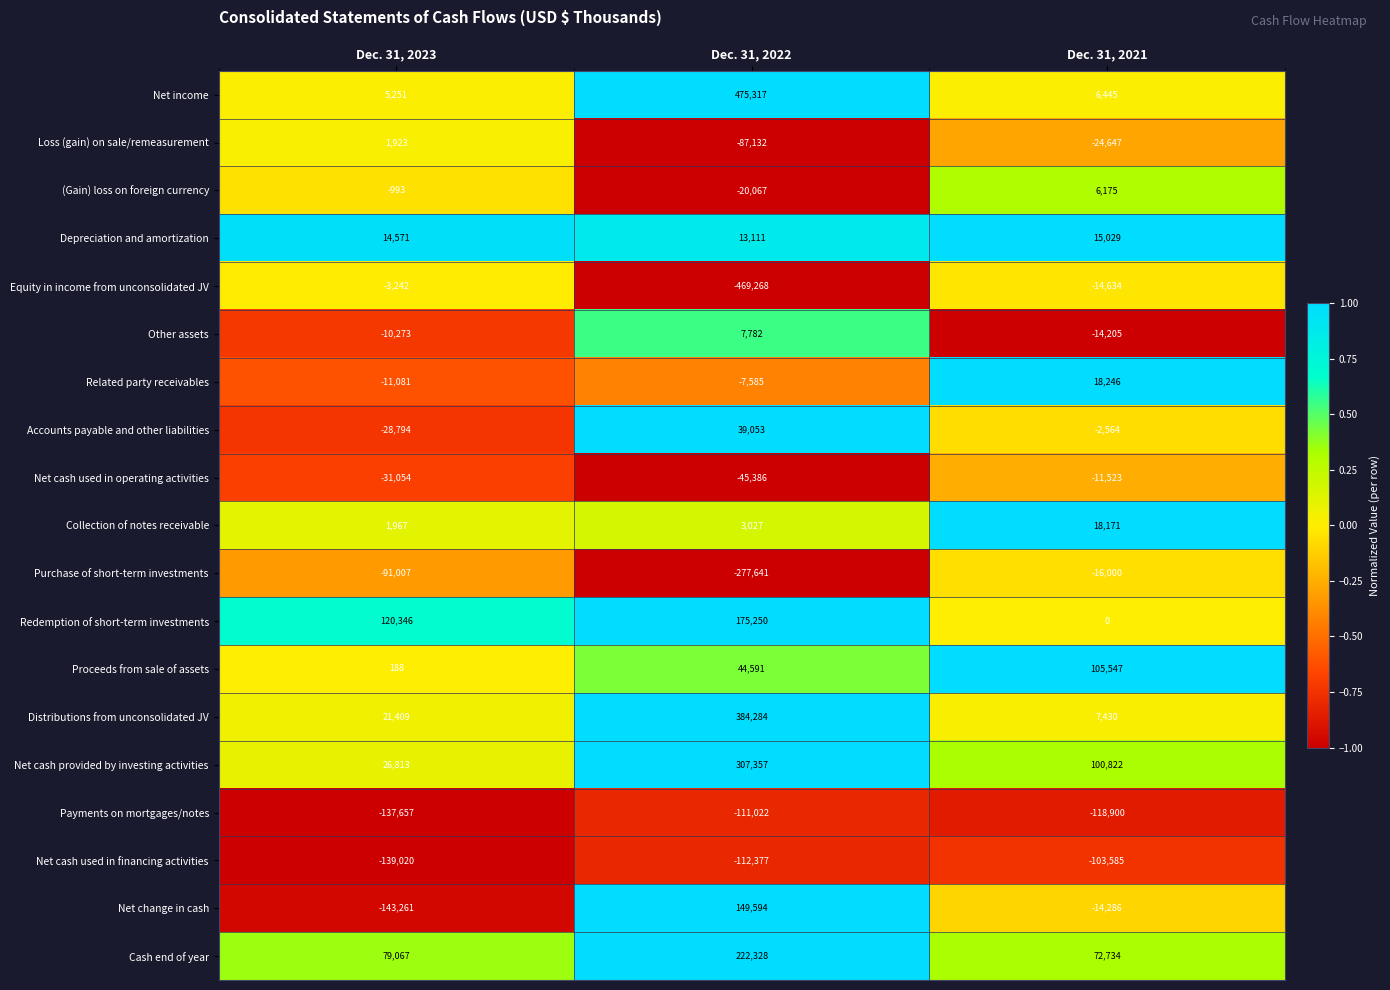

What is the sum of all Accounts payable and other liabilities values?

7695